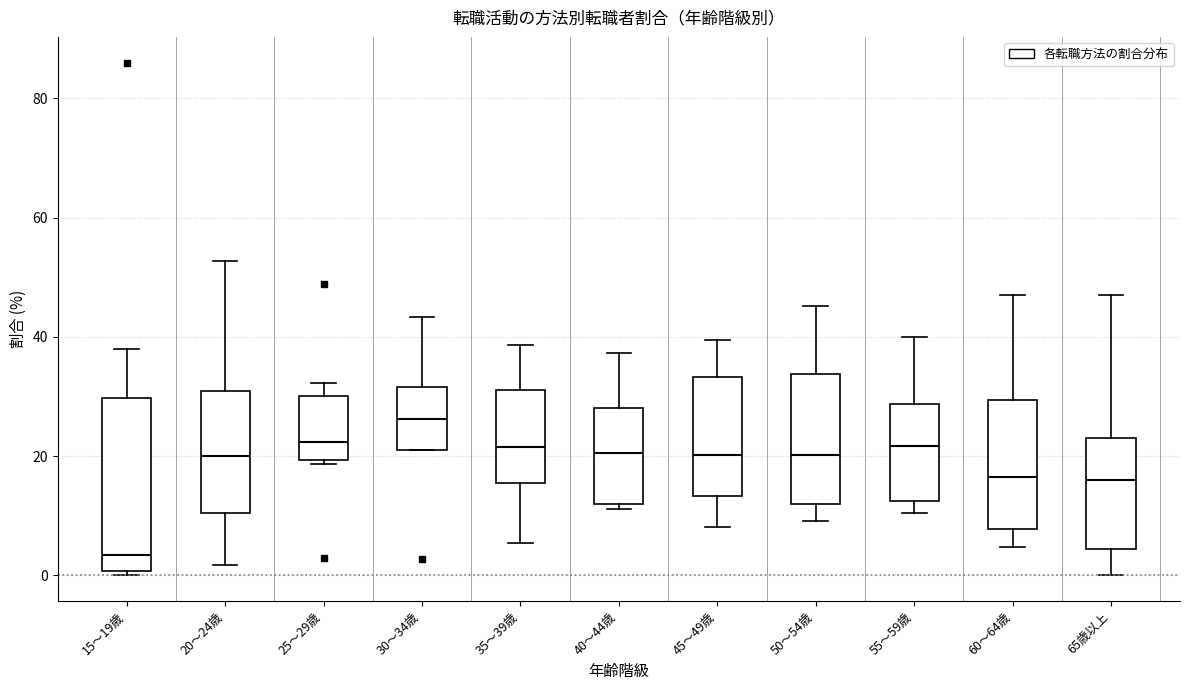

Where does the median line of the box for 50～54歳 sit on the y-axis? The values are not printed on the chart, so give them approximately, as read against the axis.

20